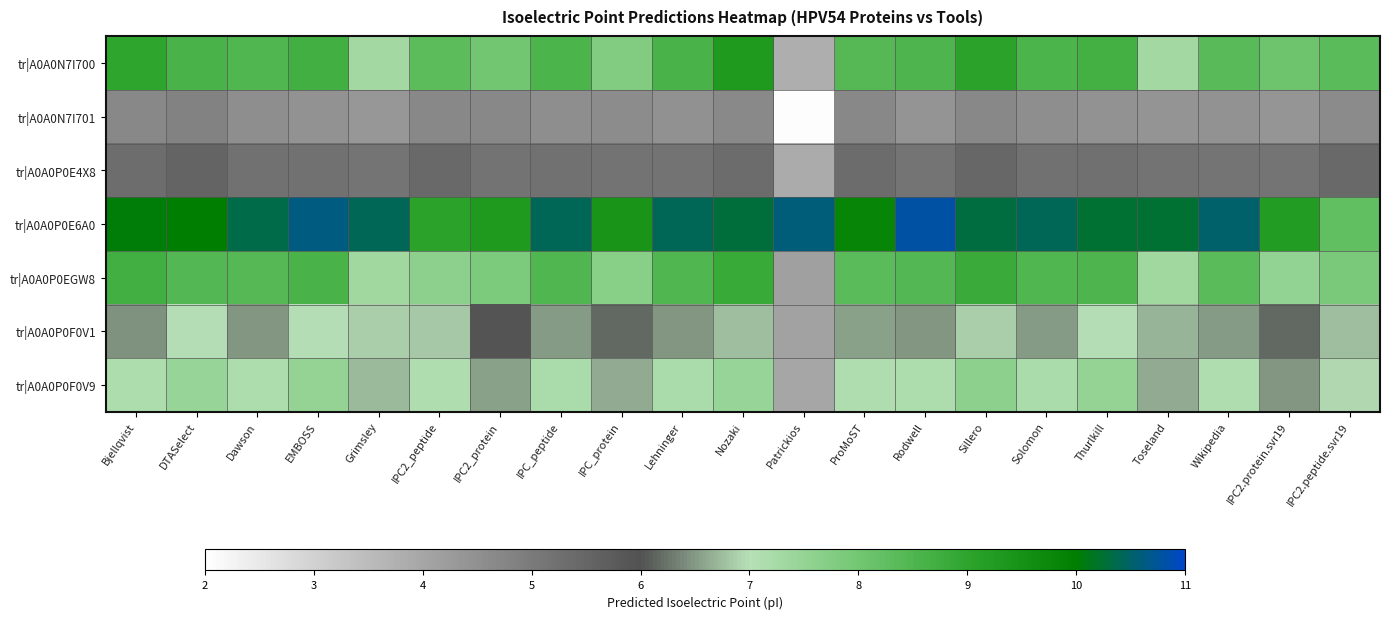

At which category is the sum across all series the highest?

Sillero